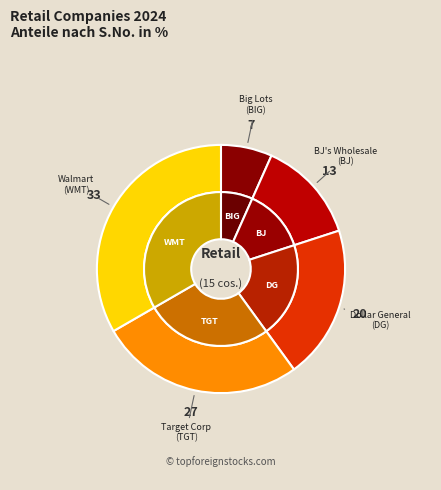

How many slices are in this pie chart?

5